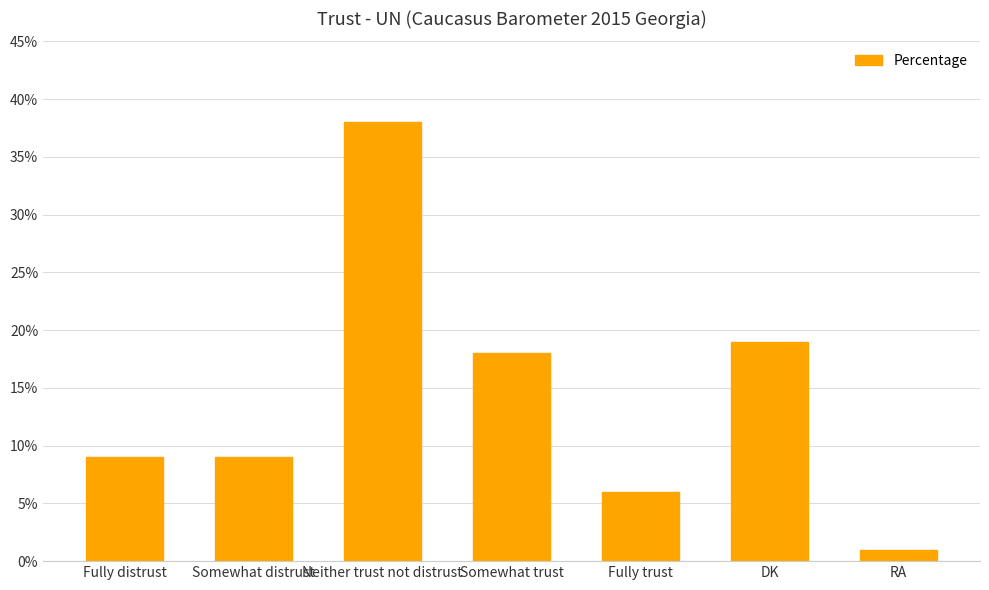

How many distinct data groups are displayed?

1